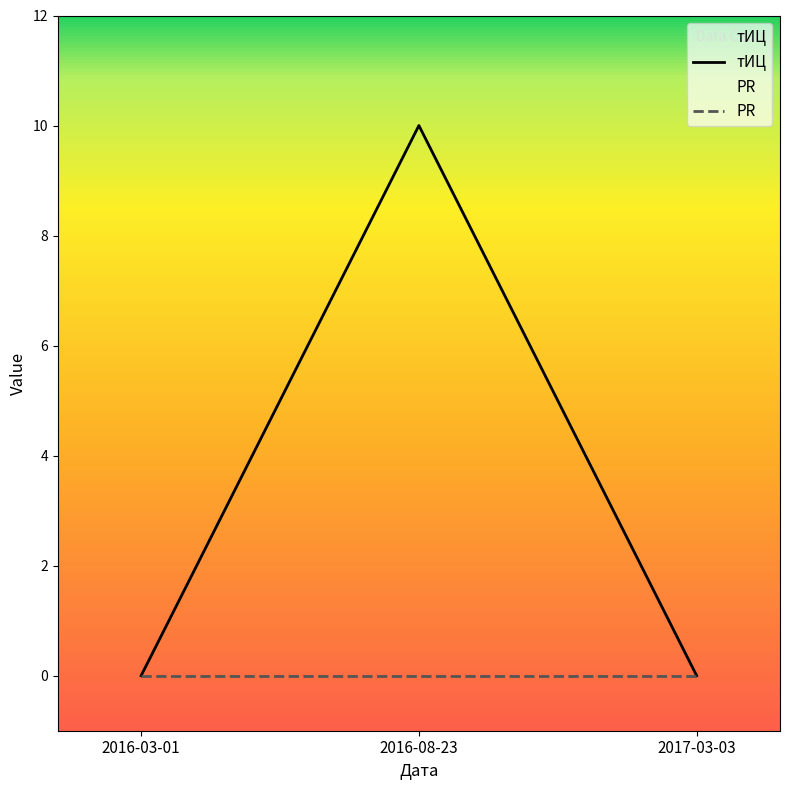

Which series has the widest spread of values?

тИЦ